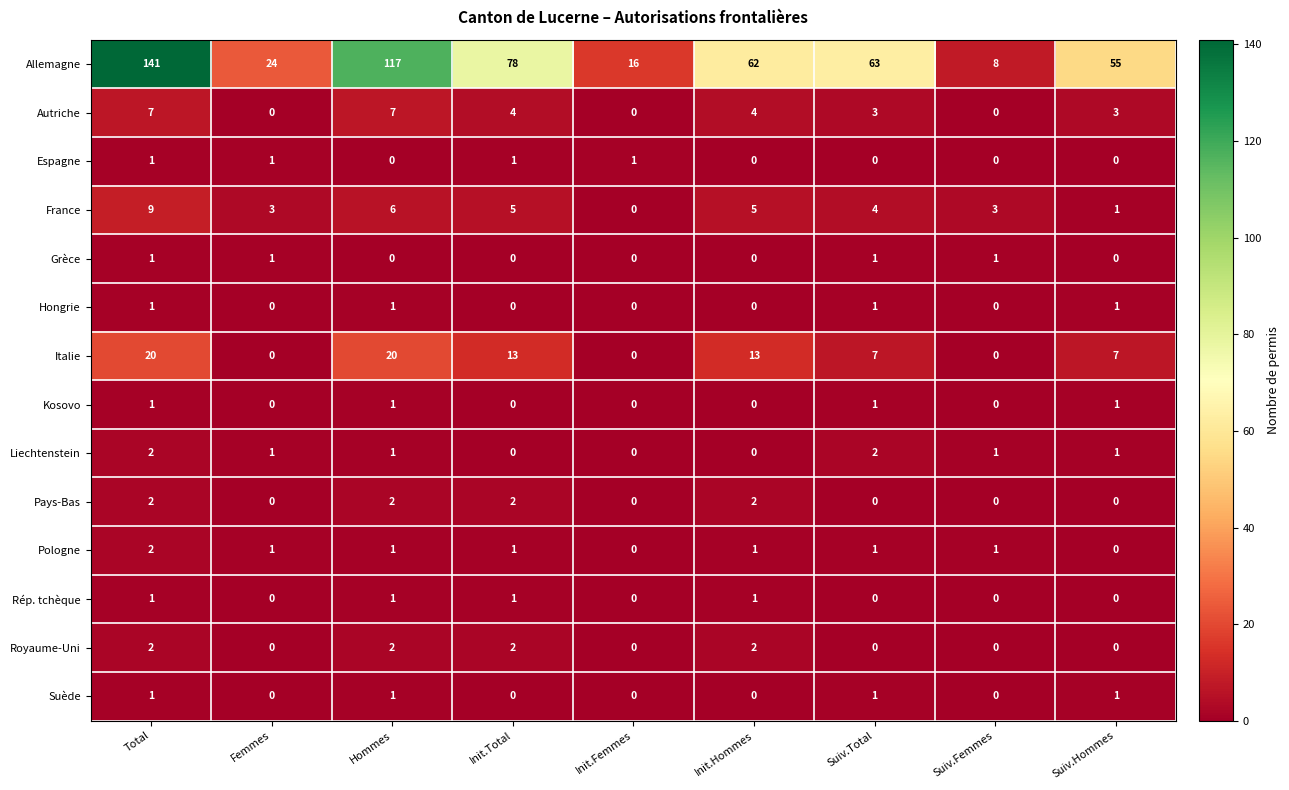

Which category has the lowest value in the Allemagne series?

Suiv.Femmes